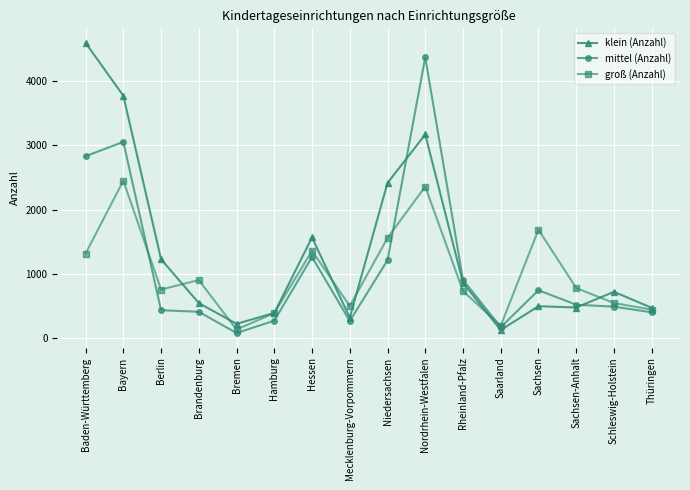

Does the chart have visible grid lines?

Yes